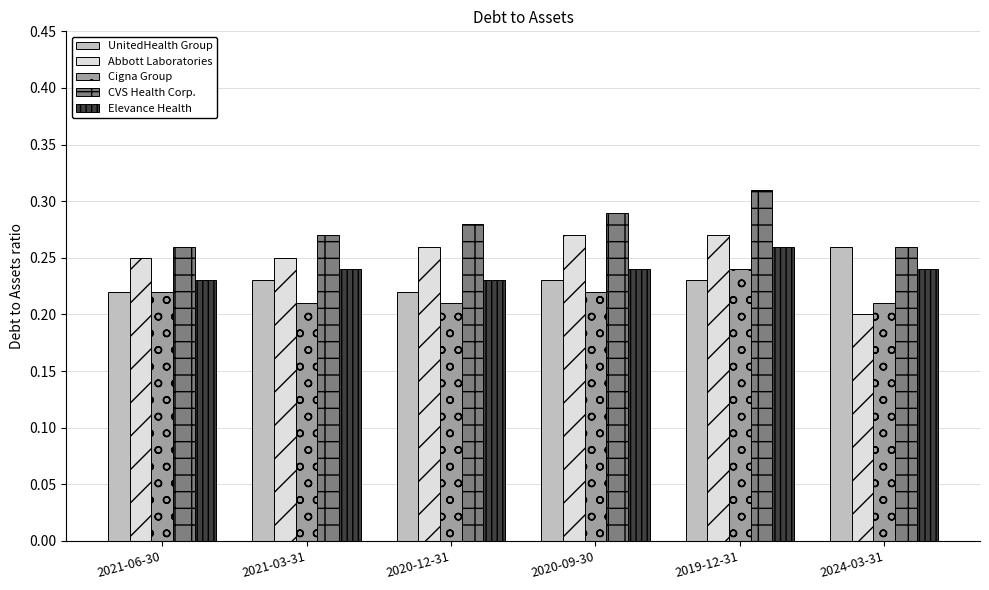

At how many categories does at least one series exceed 0?

6